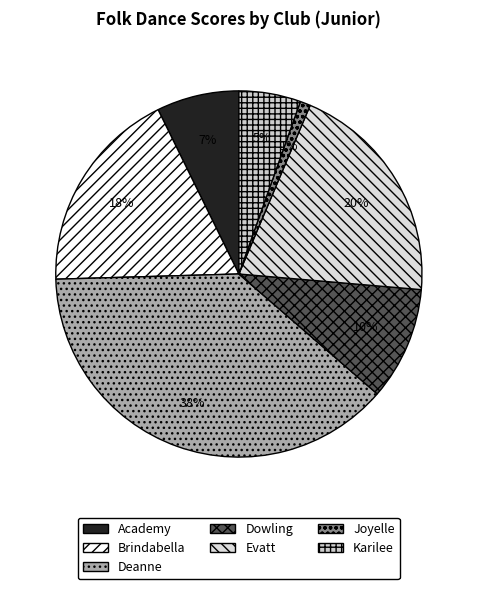

What portion of the pie excludes Dowling?

90.0%